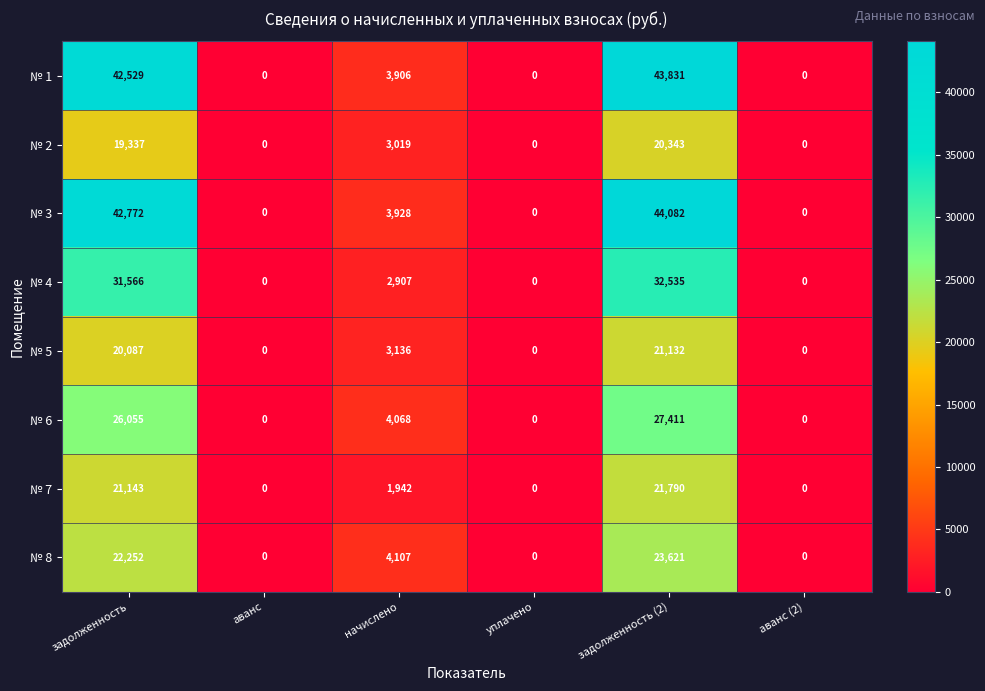

How many series are shown in this chart?

8